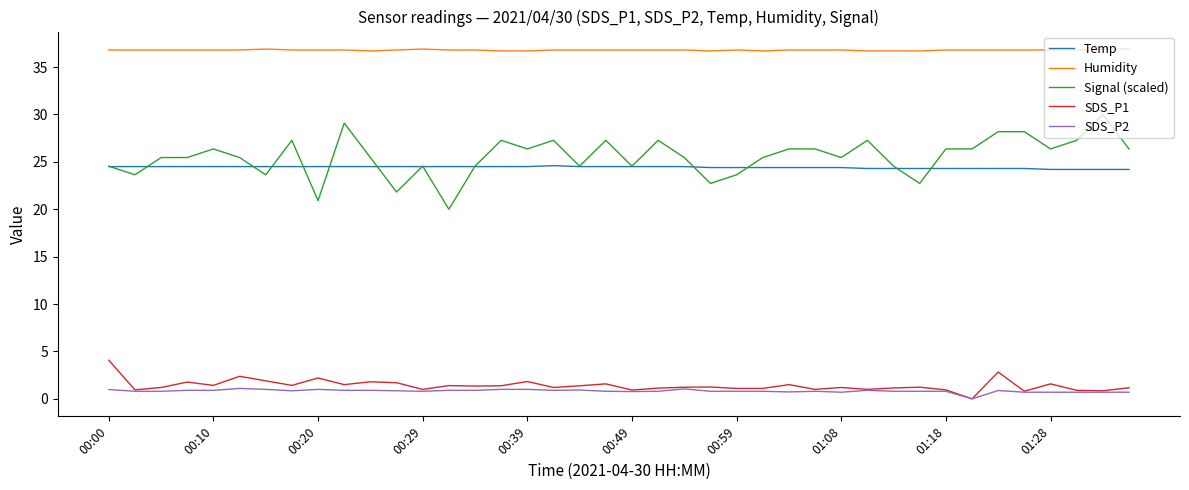

True or false: Temp and SDS_P1 cross at least once.

False